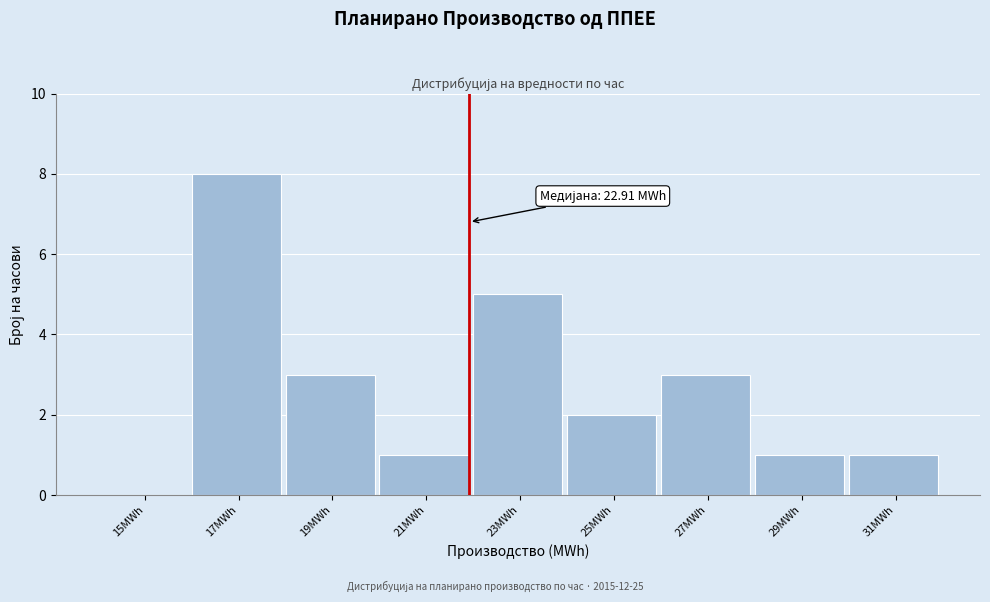

Reading left to right, transcribe all the data shown in this chart.

15MWh=0	17MWh=8	19MWh=3	21MWh=1	23MWh=5	25MWh=2	27MWh=3	29MWh=1	31MWh=1